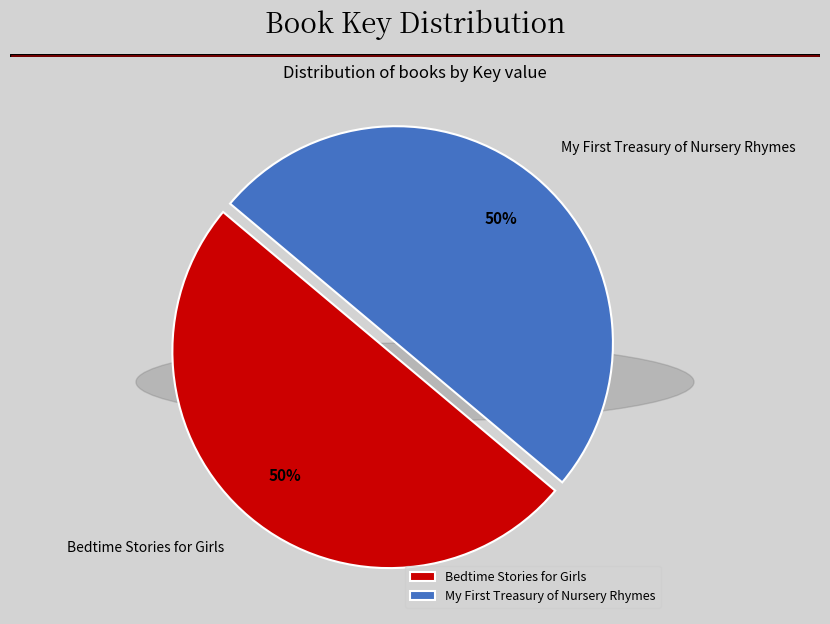

What percentage is the Bedtime Stories for Girls slice, to the nearest percent?

50%